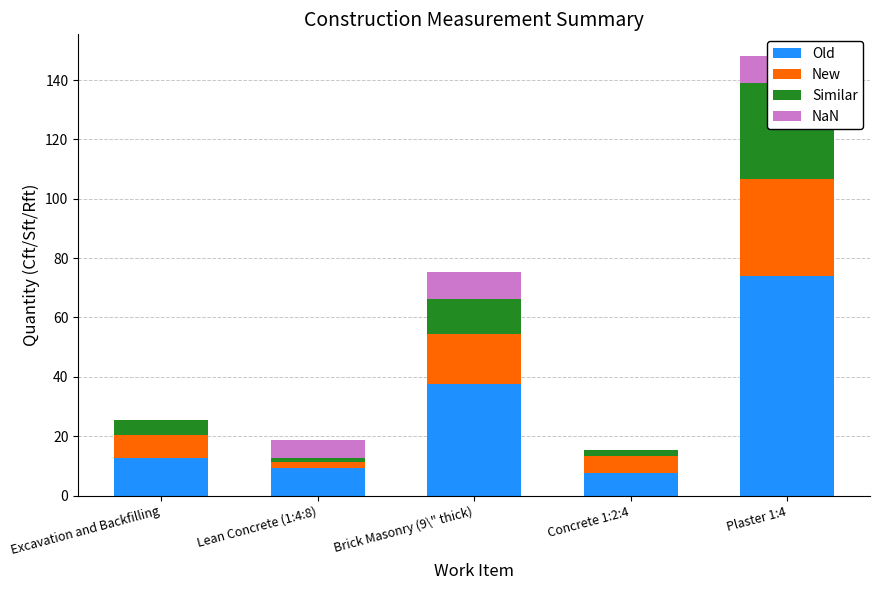

What is the total value across all series at Lean Concrete (1:4:8)?

18.9